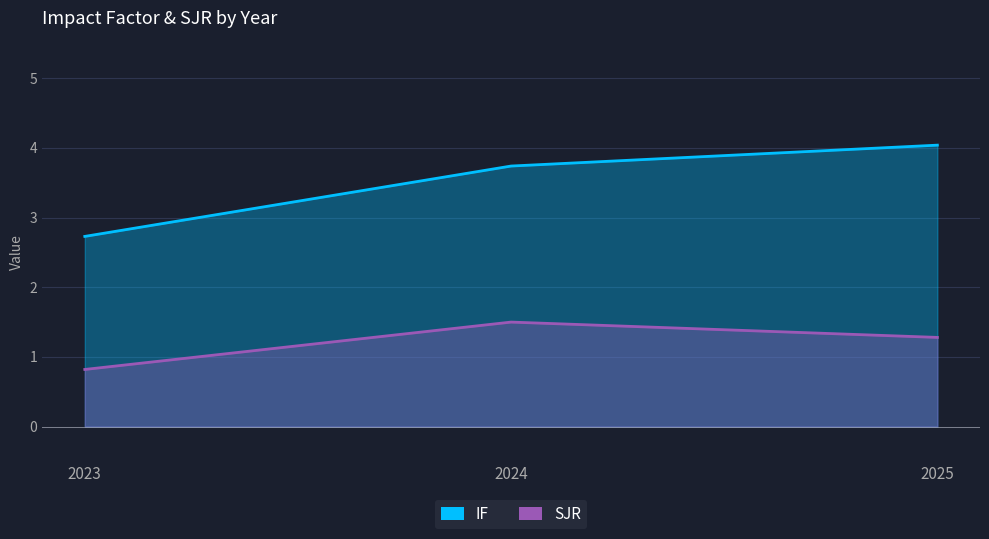

List the labels in order of SJR value, largest first.

2024, 2025, 2023